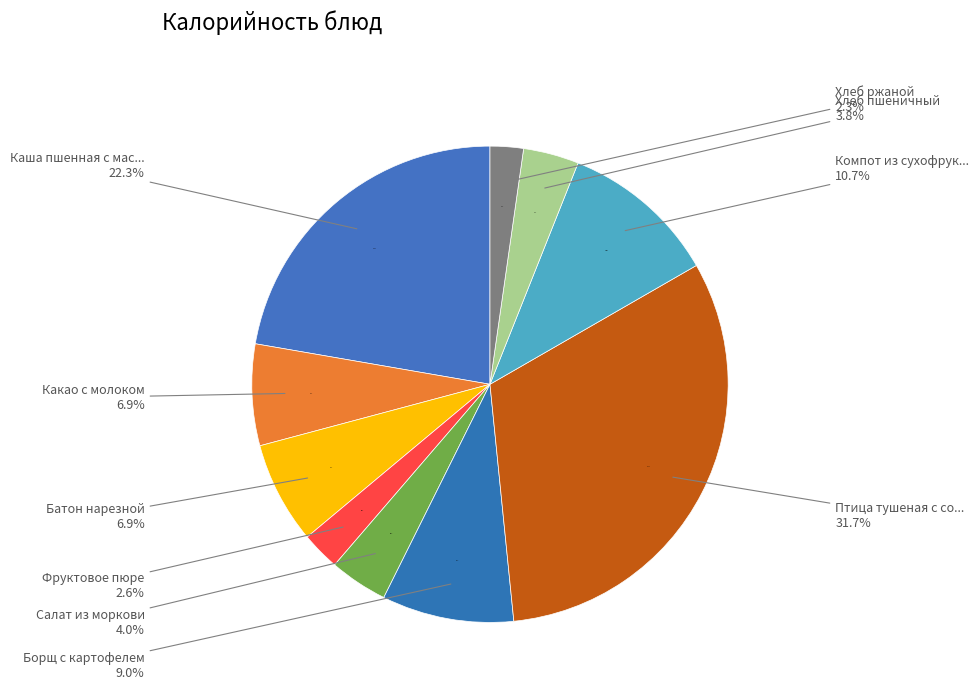

What is the change in value from Каша пшенная с маслом to Птица тушеная с соусом?

+117.0